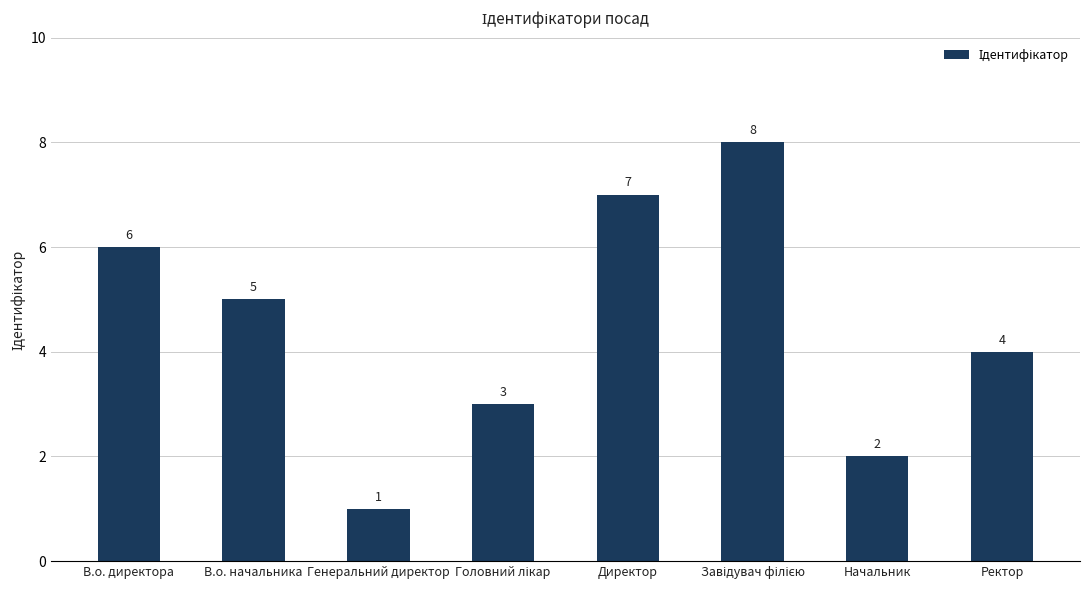

At which category does the chart reach its minimum across all series?

Генеральний директор